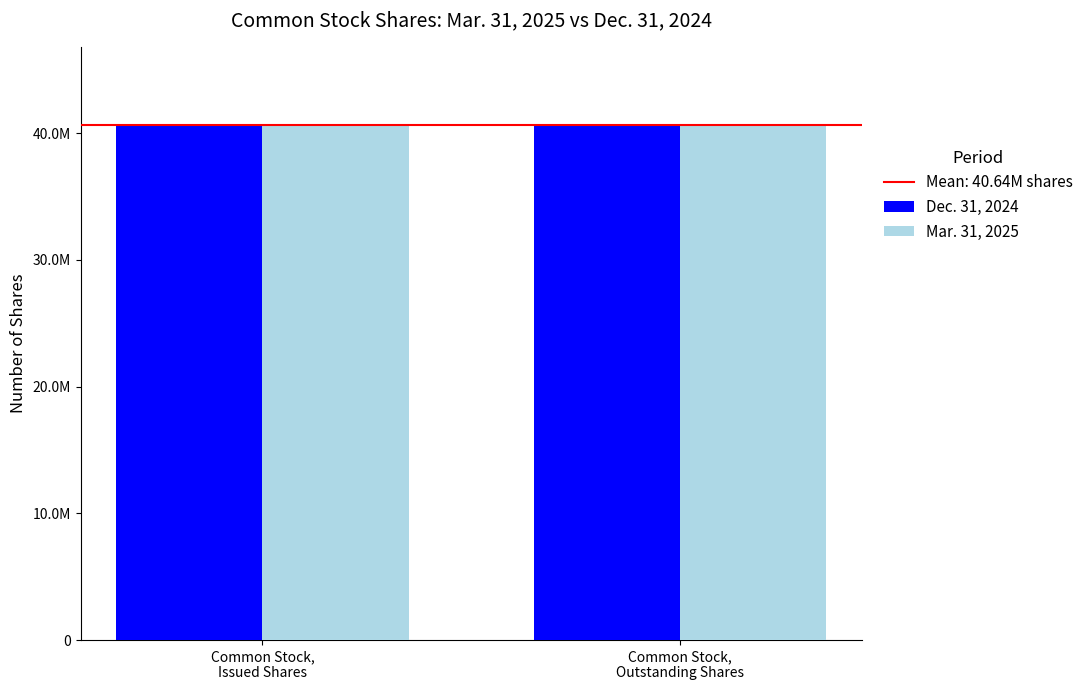

At Common Stock,
Outstanding Shares, list the series in order from smallest to largest.

Dec. 31, 2024, Mar. 31, 2025